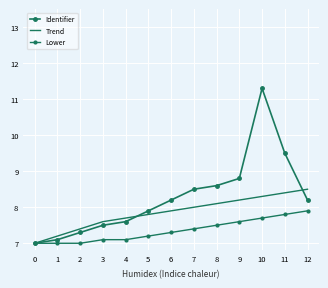

True or false: Identifier has a value of 11.3 at 10.

True